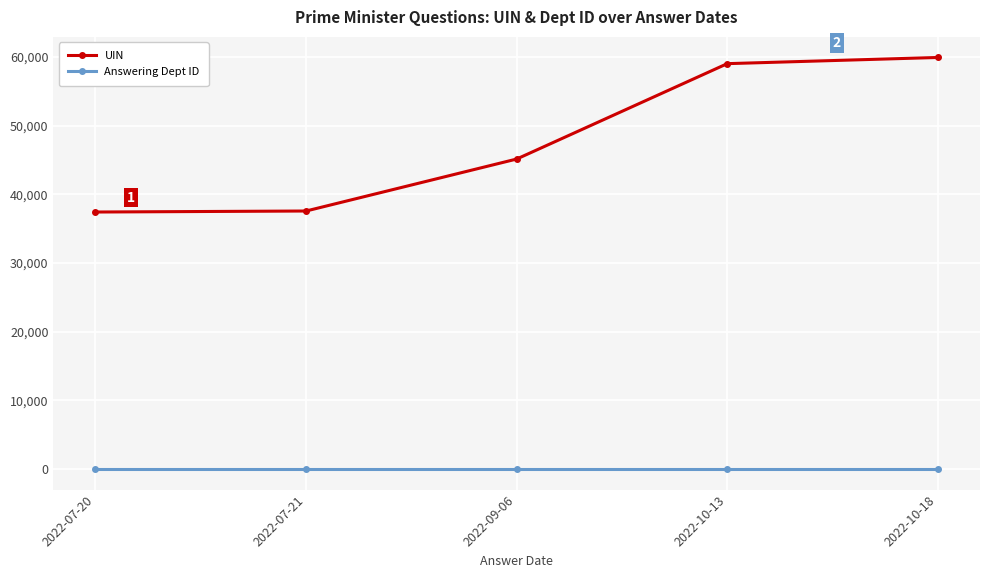

True or false: UIN and Answering Dept ID cross at least once.

False